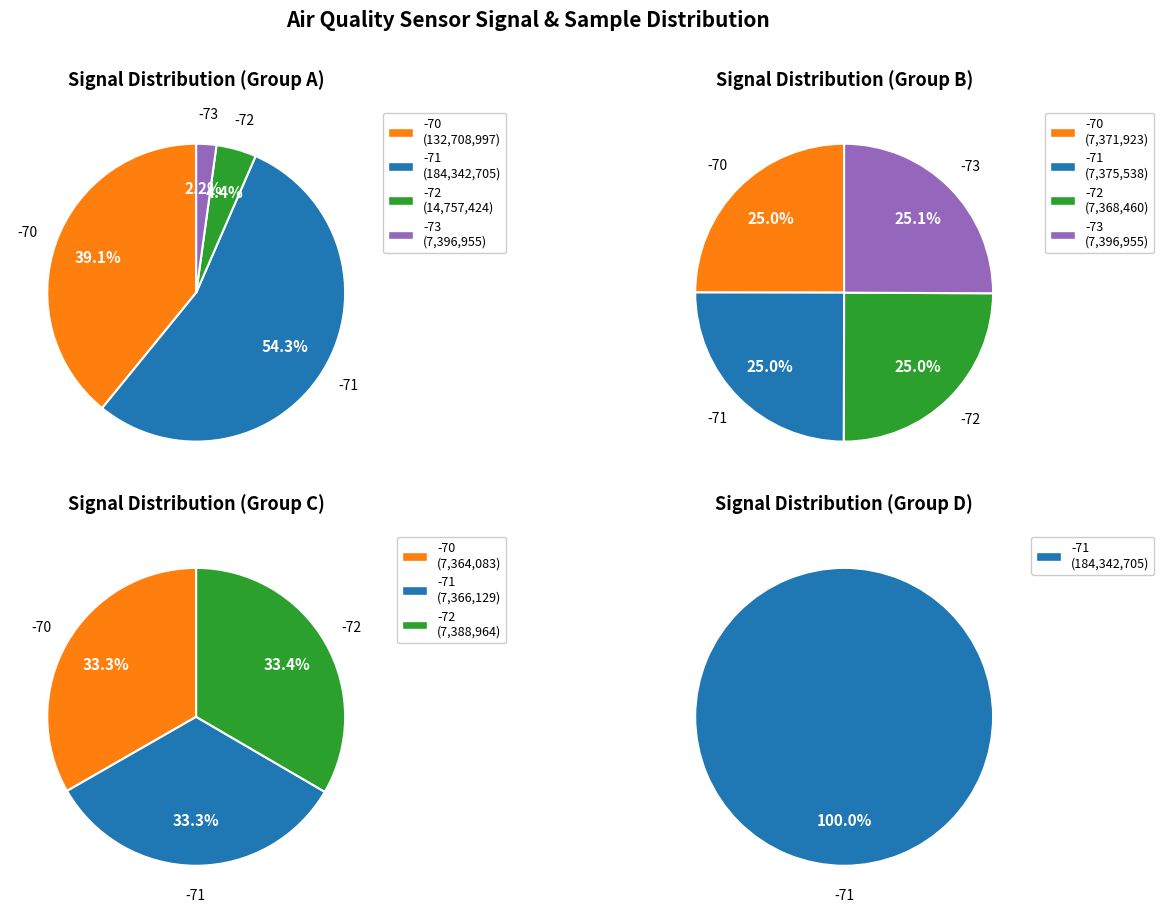

To the nearest percent, what is the average slice percentage?

25%